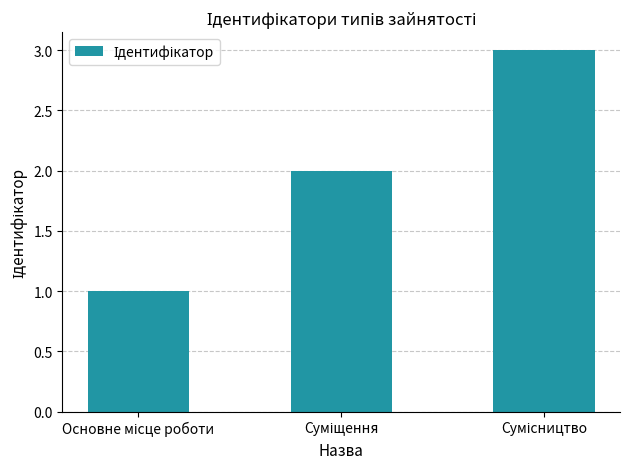

What is the sum of all values?

6